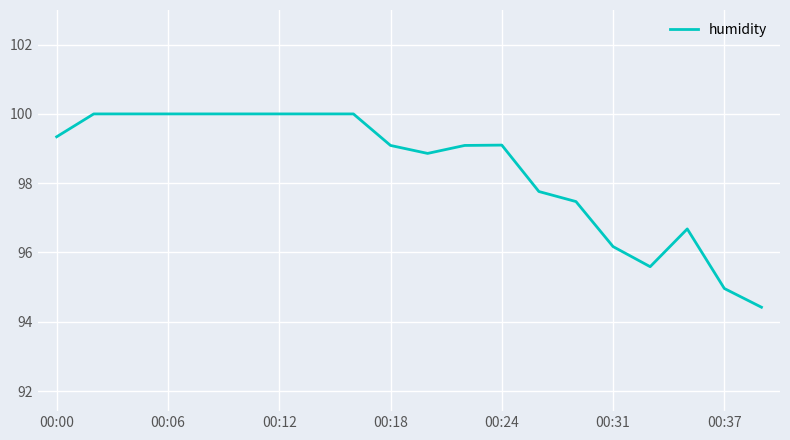

What is the minimum value shown in the chart?

94.4